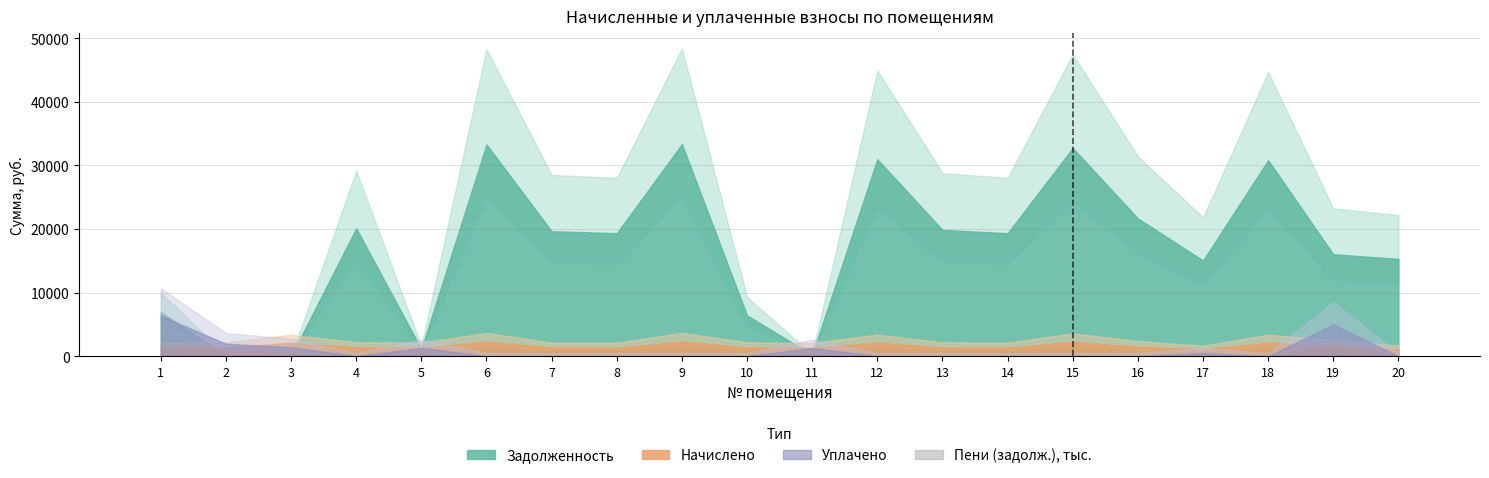

Is it true that the value at 2 is 0.0?

True